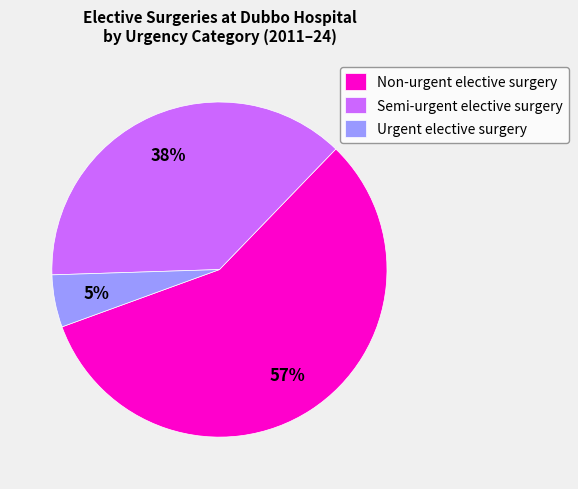

True or false: Urgent elective surgery accounts for 13% of the total.

False